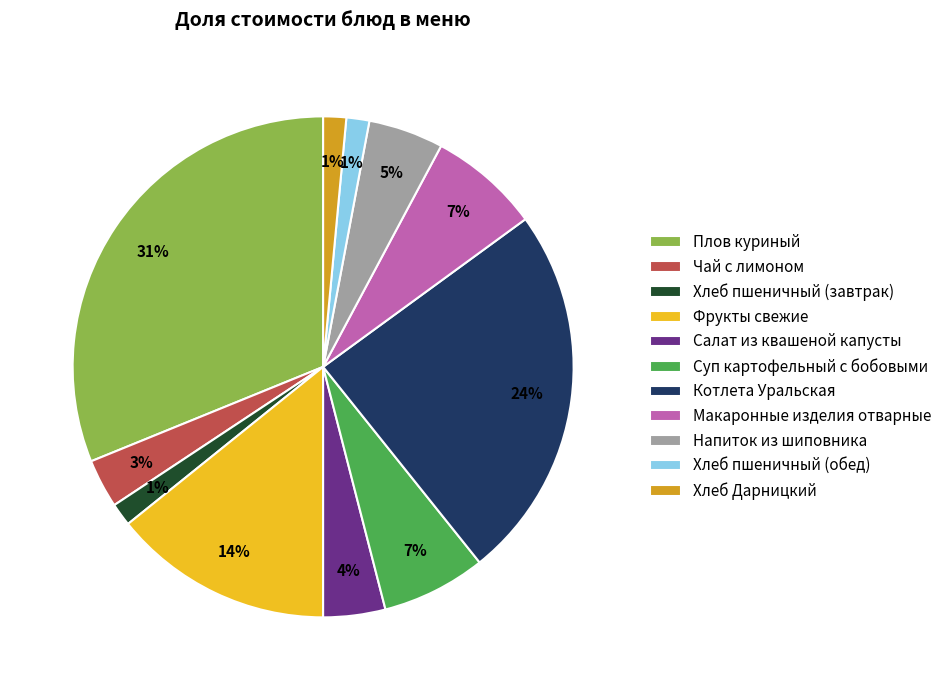

Does any single category account for the majority?

No